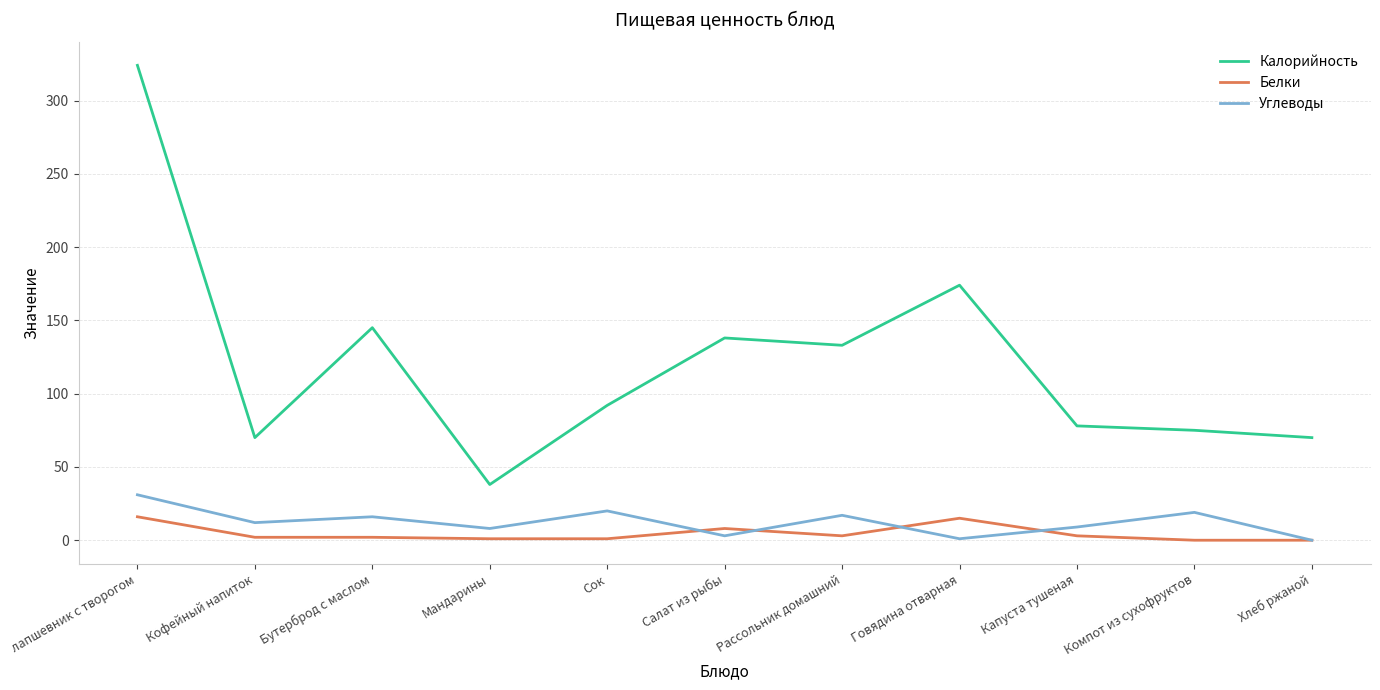

The value of Калорийность at Хлеб ржаной is 70. True or false?

True